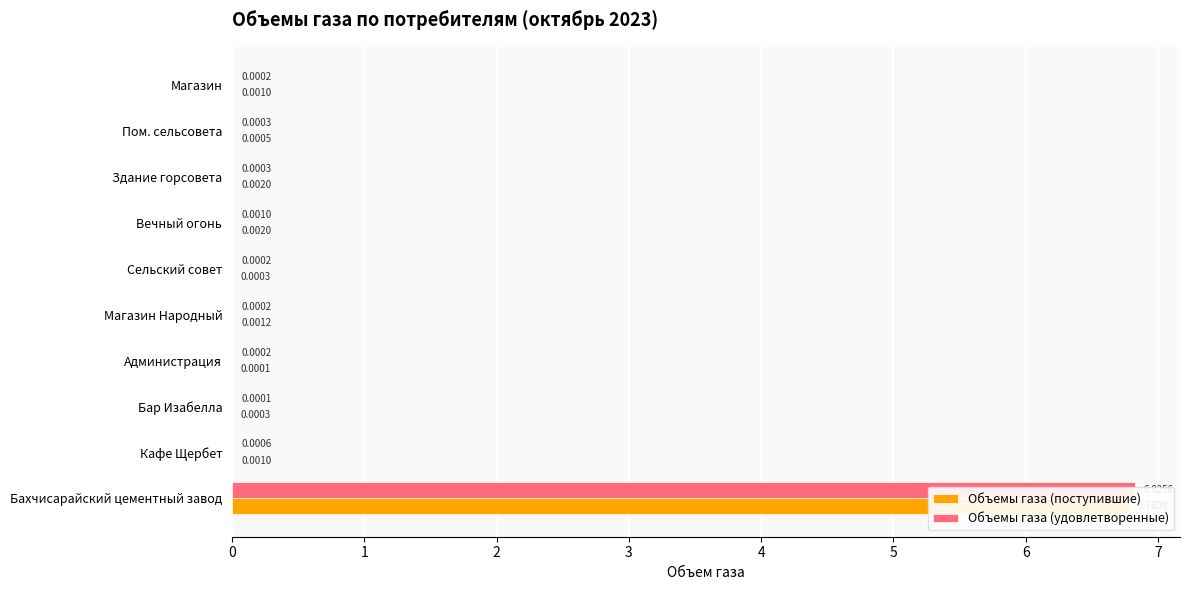

Reading left to right, list all the values displayed in this chart.

Объемы газа (поступившие): 6.8	0.0	0.0	0.0	0.0	0.0	0.0	0.0	0.0	0.0
Объемы газа (удовлетворенные): 6.8	0.0	0.0	0.0	0.0	0.0	0.0	0.0	0.0	0.0